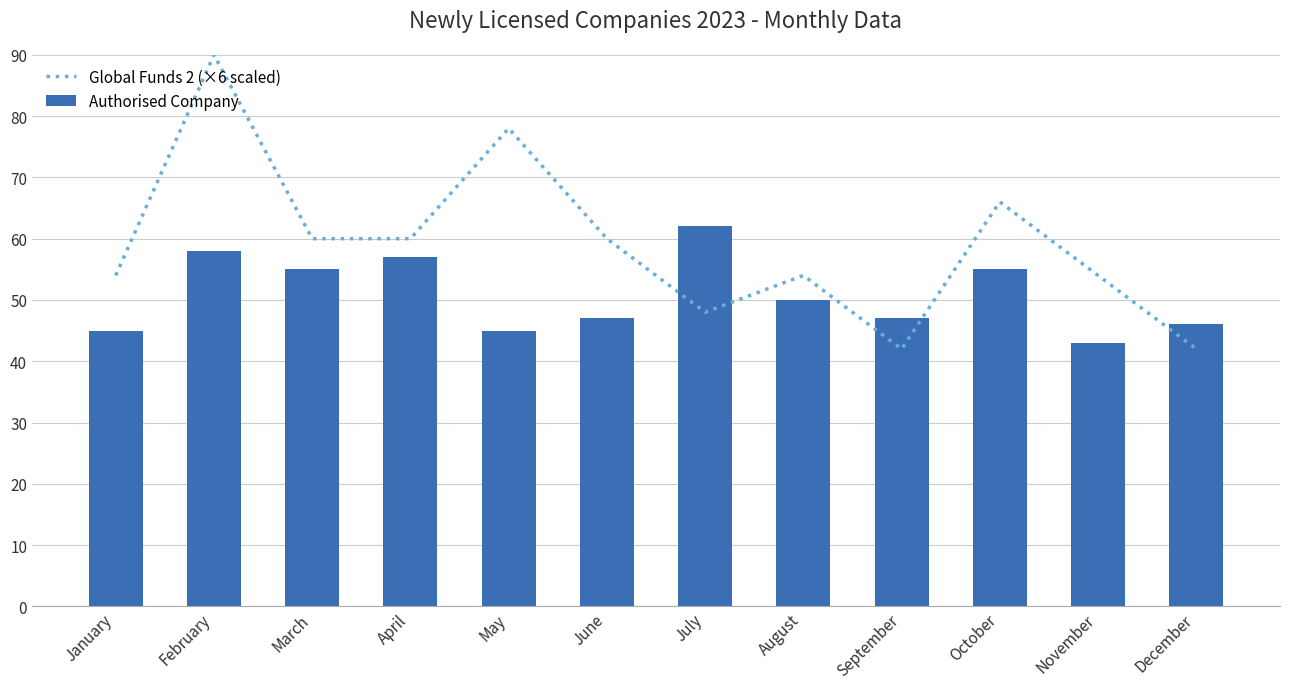

Between January and June, which series saw the biggest shift?

Global Funds 2 (×6 scaled)